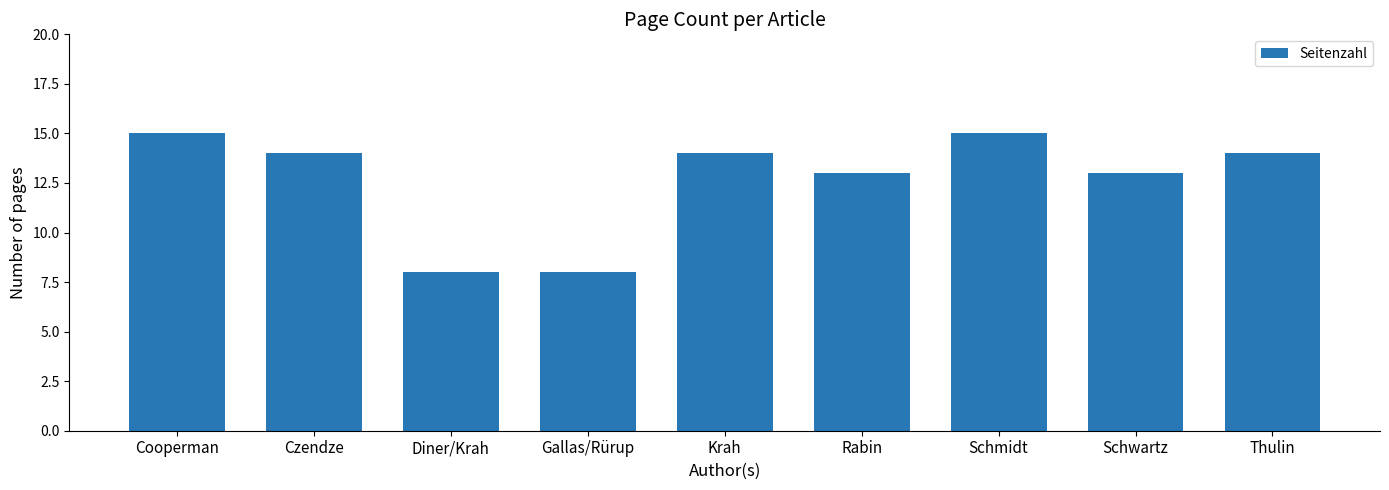

What position from the left is Czendze?

2